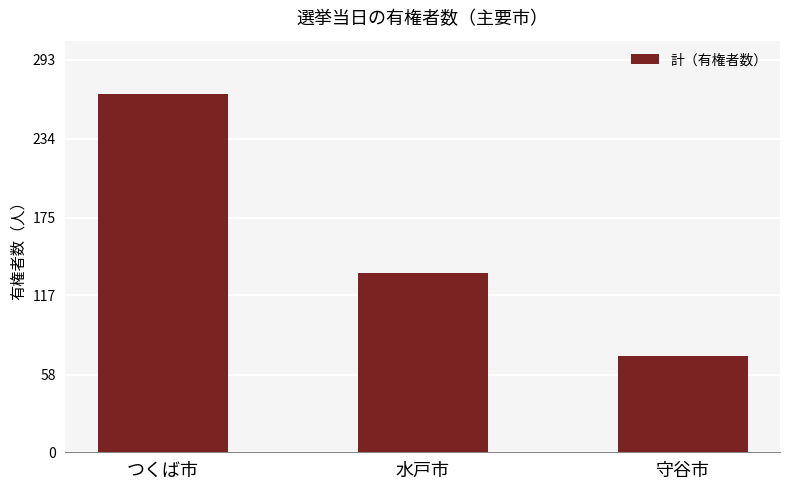

What is the label of the 3rd bar from the right?

つくば市